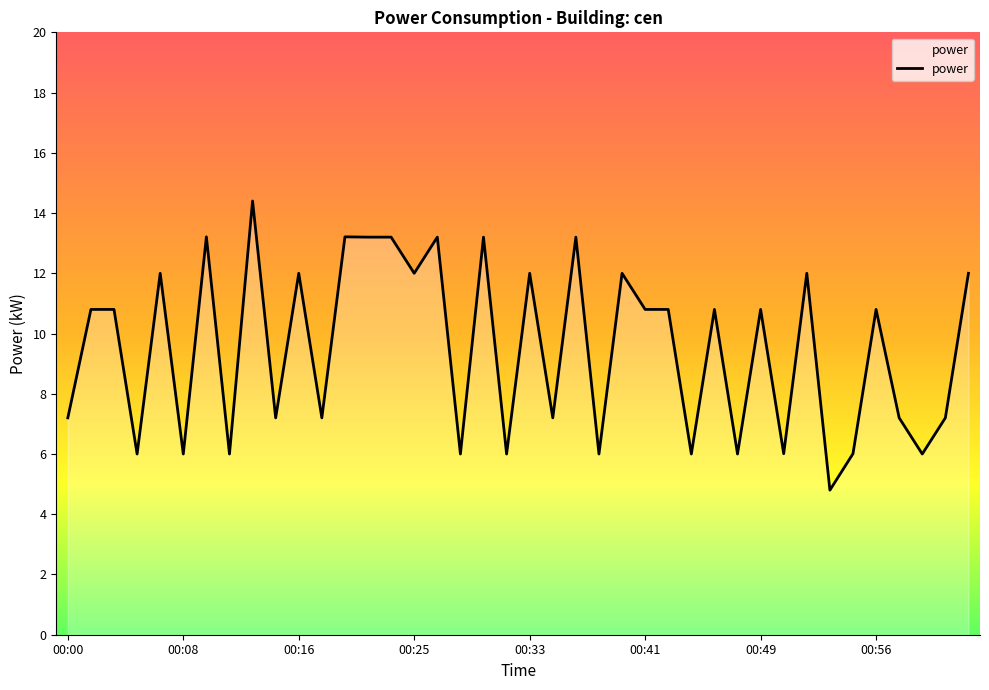

How many values exceed 10?

22